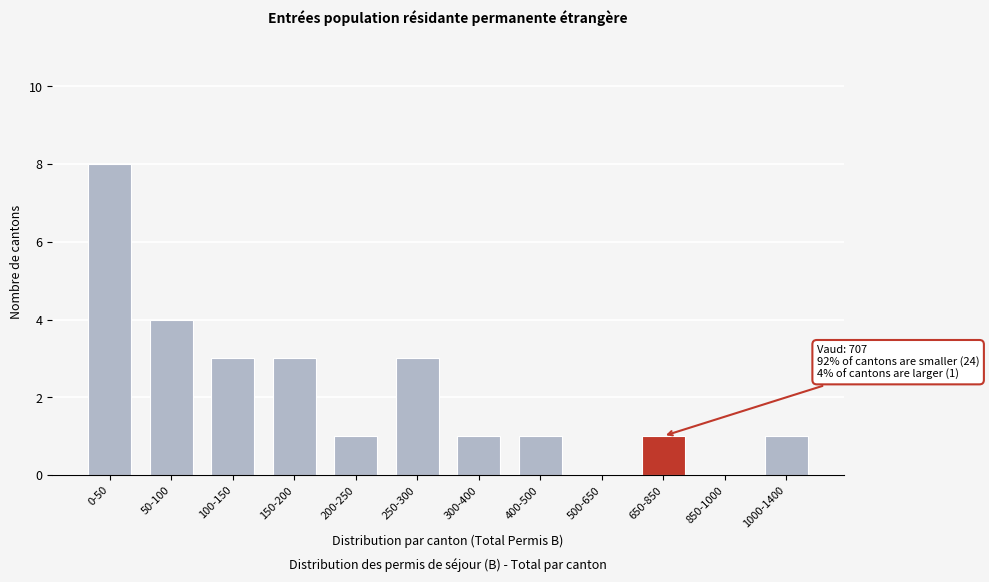

Reading right to left, what are all the values shown in this chart?

1000-1400=1	850-1000=0	650-850=1	500-650=0	400-500=1	300-400=1	250-300=3	200-250=1	150-200=3	100-150=3	50-100=4	0-50=8